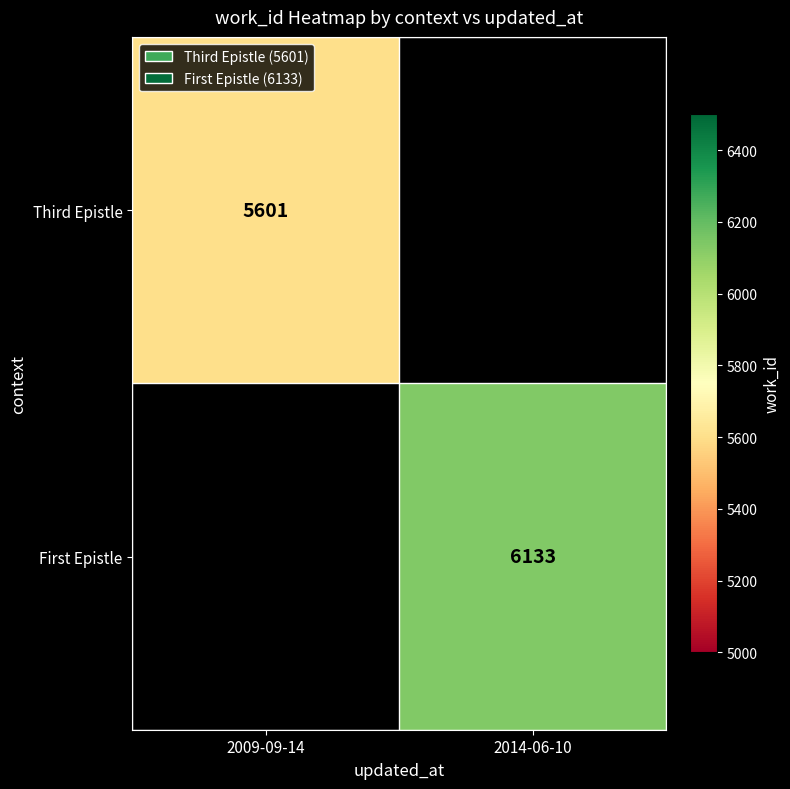

True or false: Third Epistle has a value of 3826 at 2009-09-14.

False